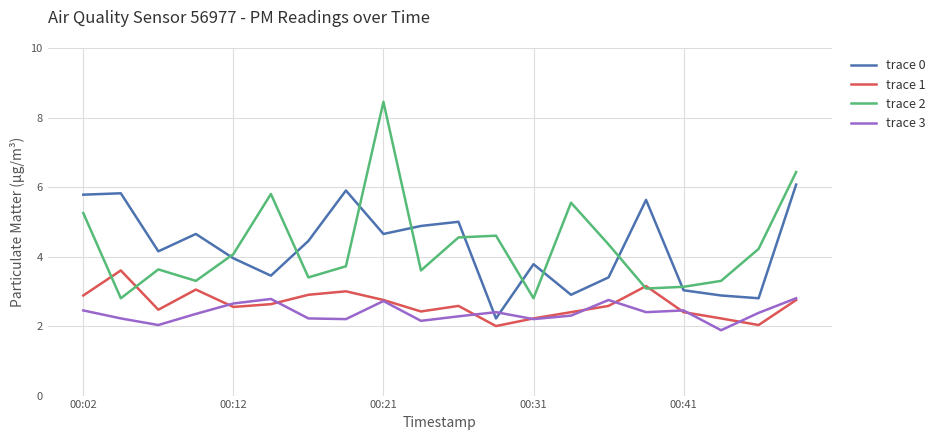

Does the chart display data point markers on the line(s)?

No